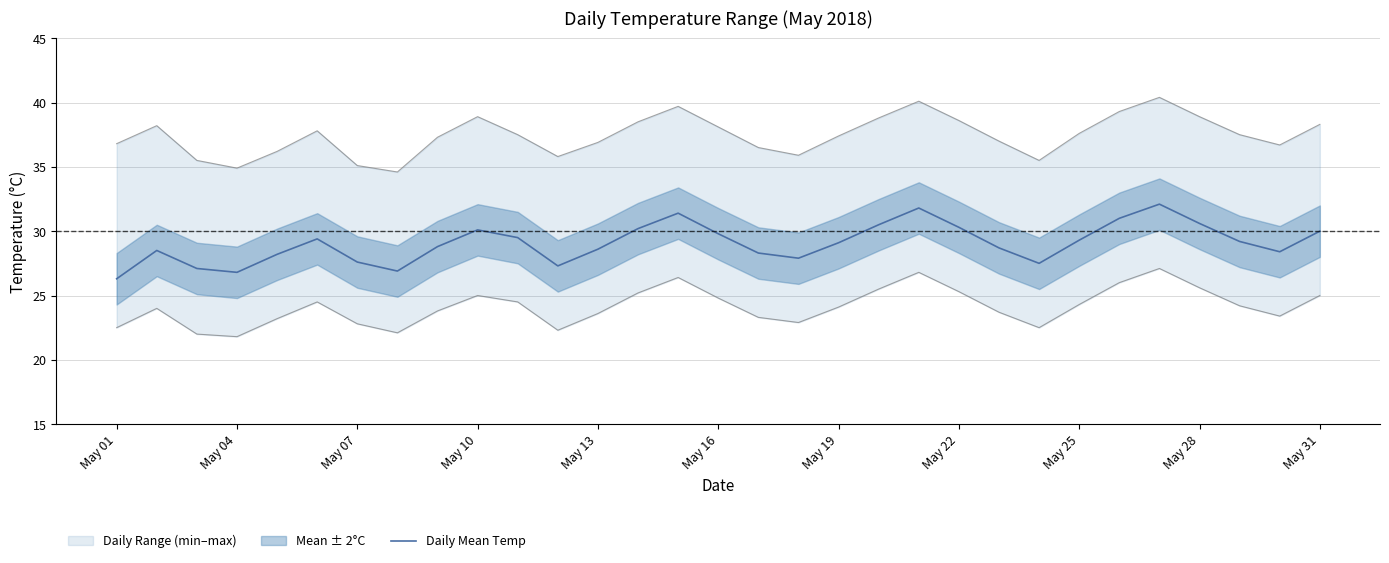

Is it true that Daily Mean Temp equals 30.1 at May 10?

True